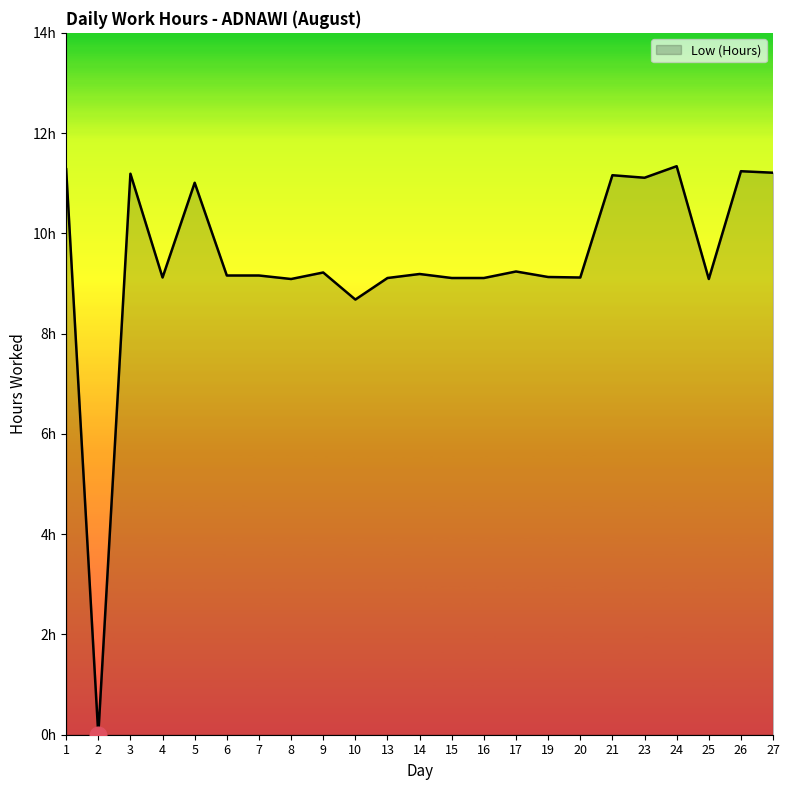

Reading left to right, extract all data points from this chart.

11.3	0.0	11.2	9.1	11.0	9.2	9.2	9.1	9.2	8.7	9.1	9.2	9.1	9.1	9.2	9.1	9.1	11.2	11.1	11.3	9.1	11.2	11.2